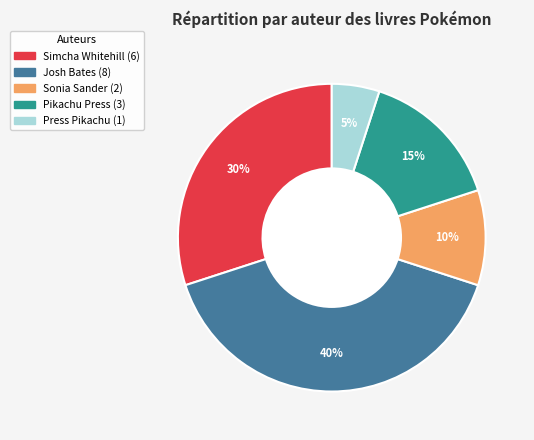

How many slices are in this pie chart?

5